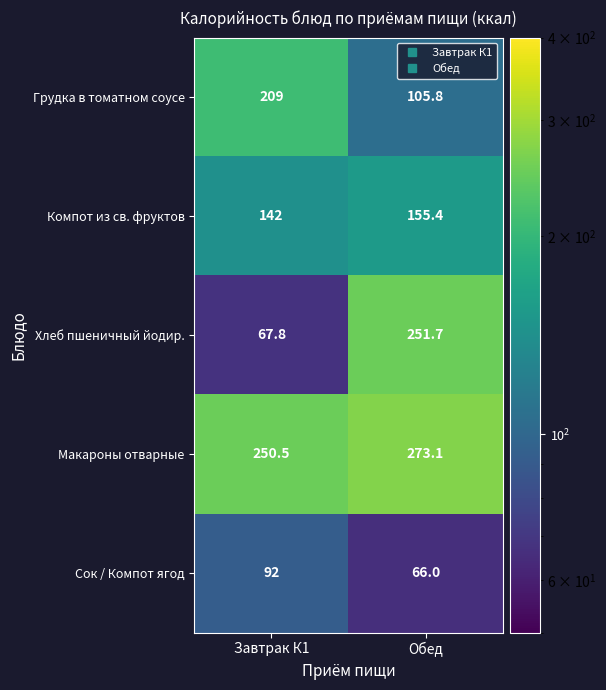

Which category has the highest value across all series?

Обед